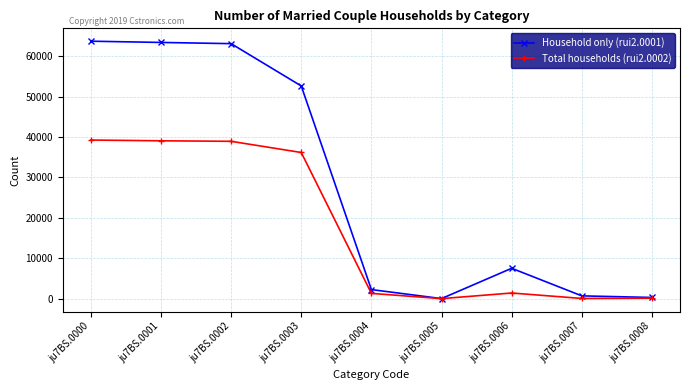

True or false: Household only (rui2.0001) has more than 2 interior local peaks.

False